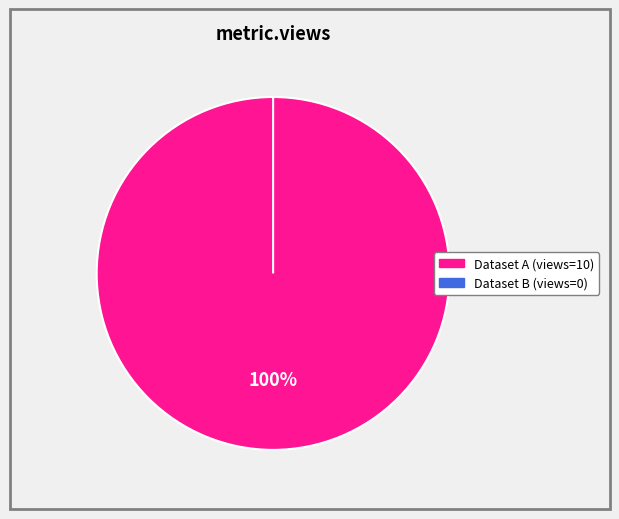

The 60d201f00781901deb63327e slice represents 99% of the pie. True or false?

False